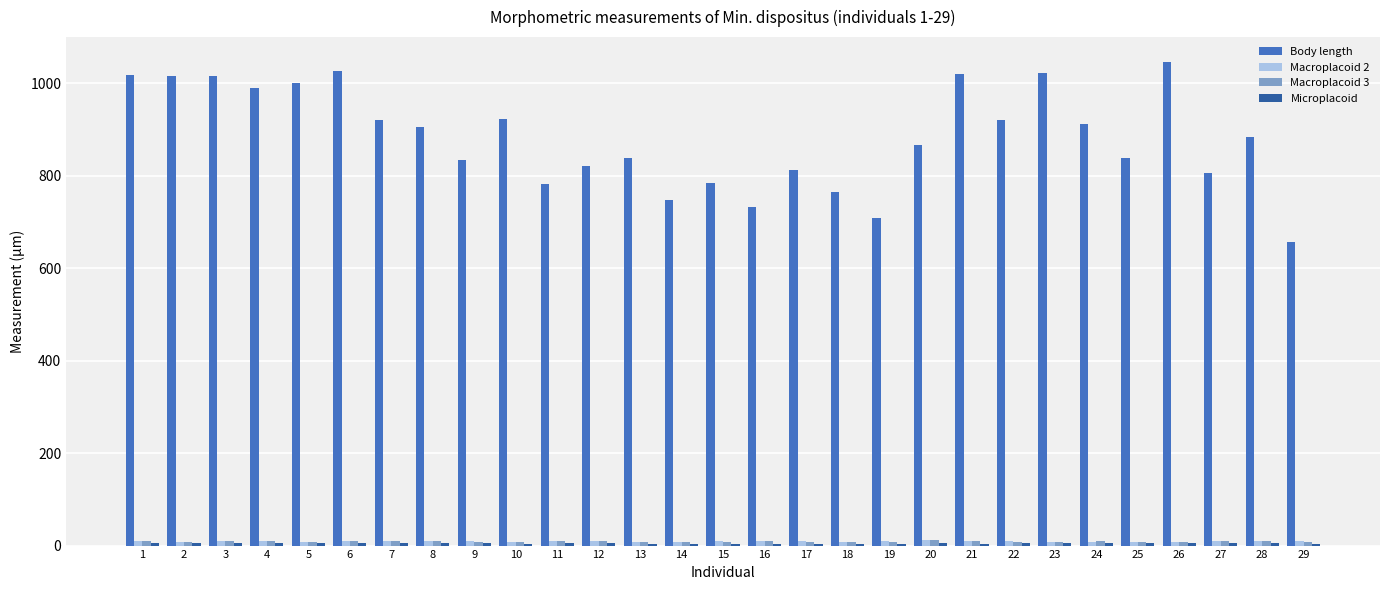

Which series has the largest total across all categories?

Body length